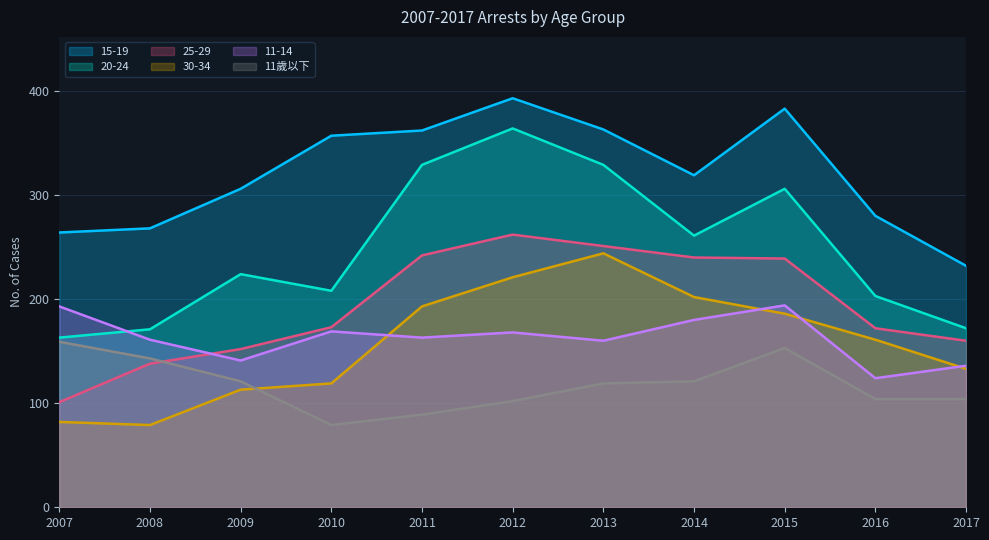

Which category has the highest value across all series?

2012